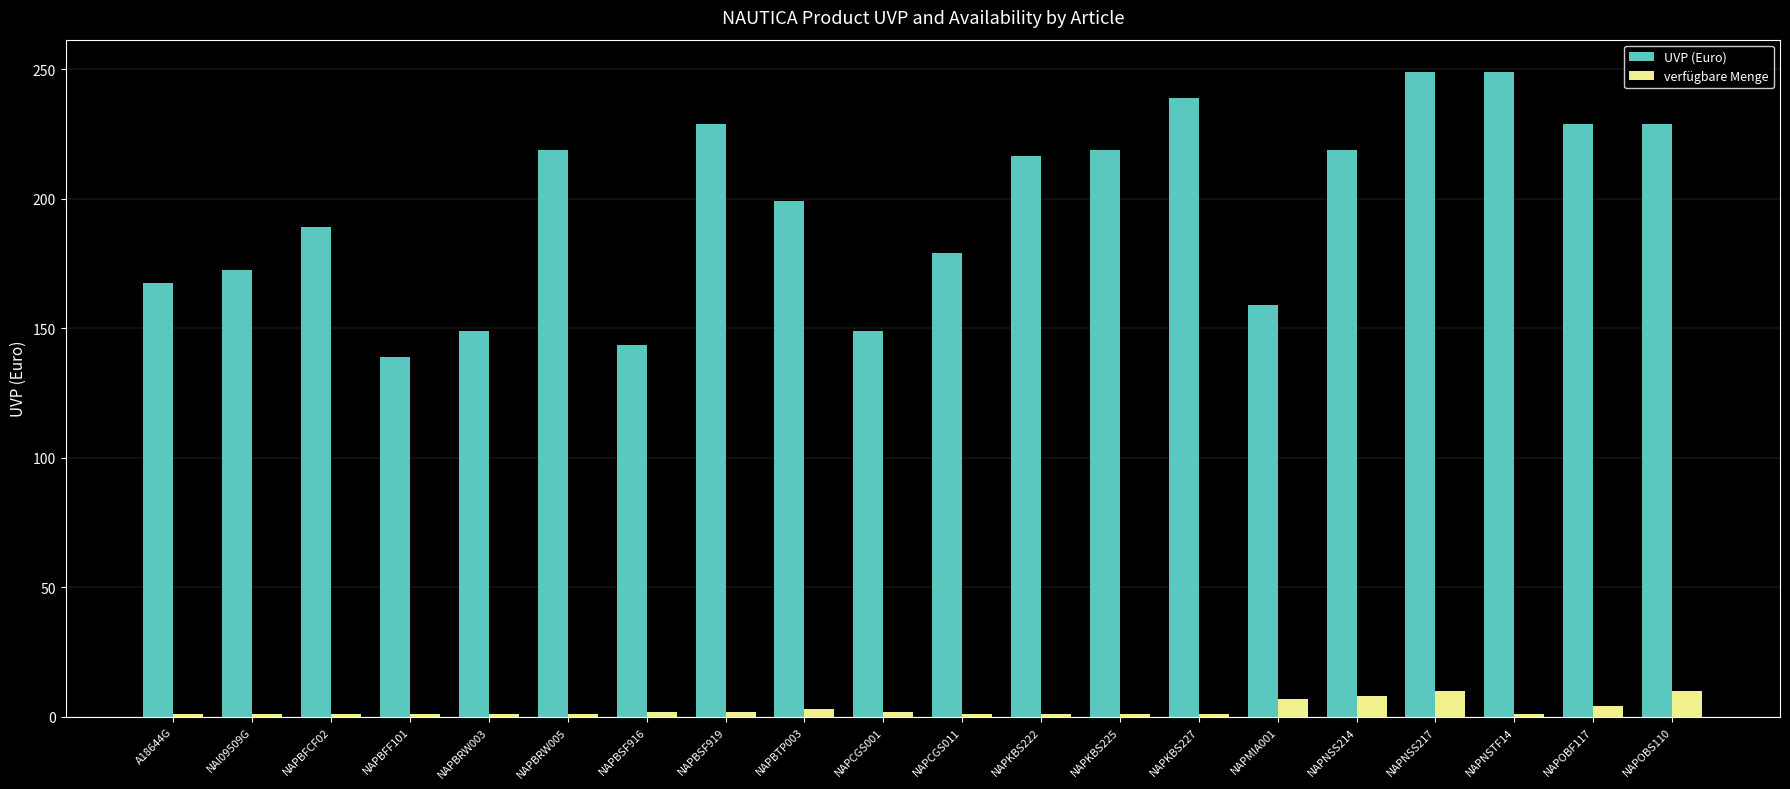

Are the bars horizontal?

No